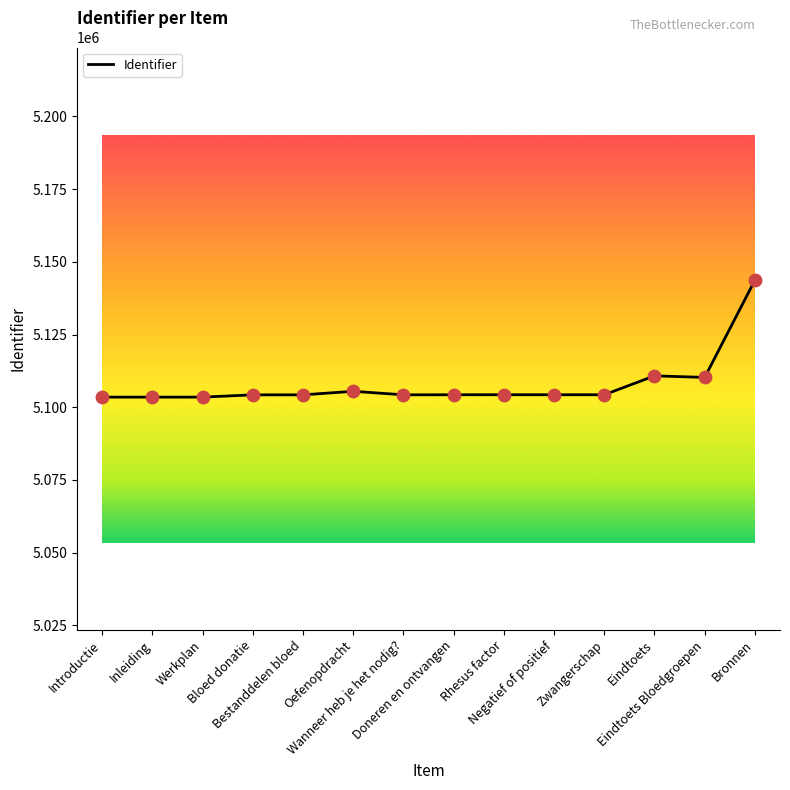

What is the difference between the maximum and minimum values?

40205